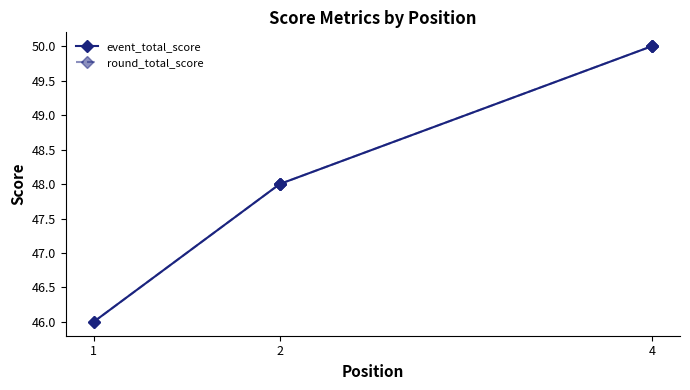

What are all the series names shown in the legend?

event_total_score, round_total_score